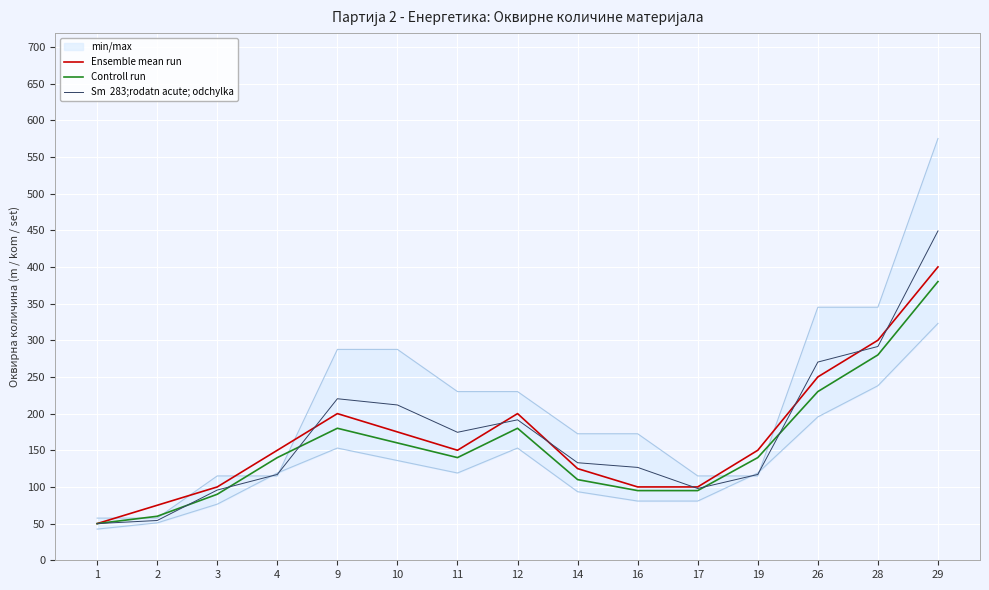

Is the value of Ensemble mean run at 19 greater than the value of Controll run at 4?

Yes